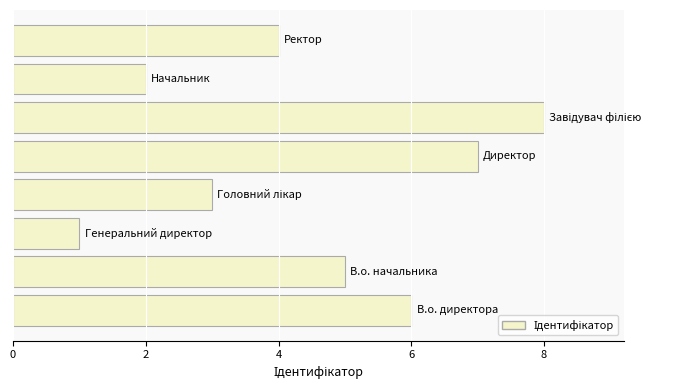

What is the greatest value displayed?

8